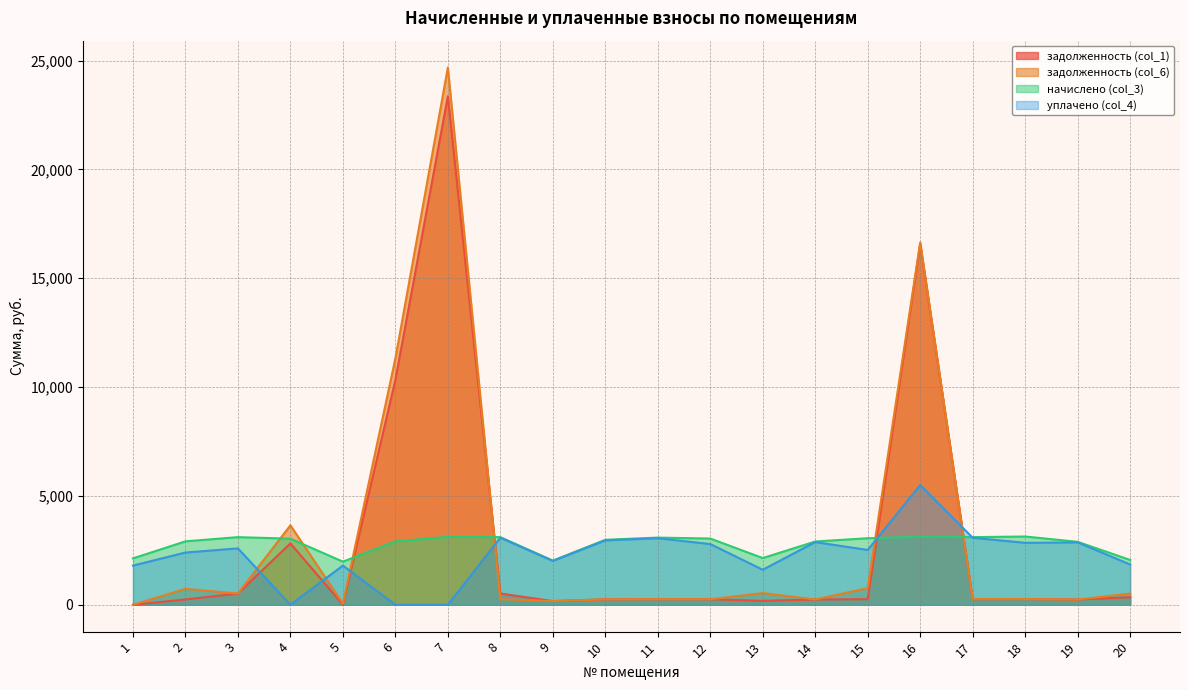

What is the average value of the уплачено (col_4) series?

2281.3